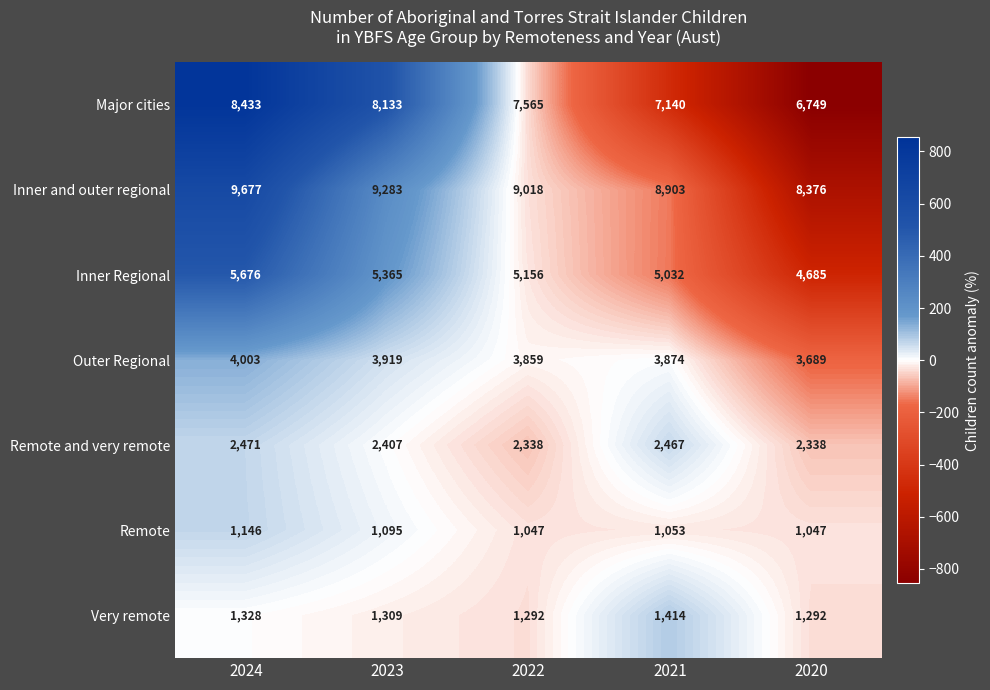

At how many categories does at least one series exceed 8352?

5